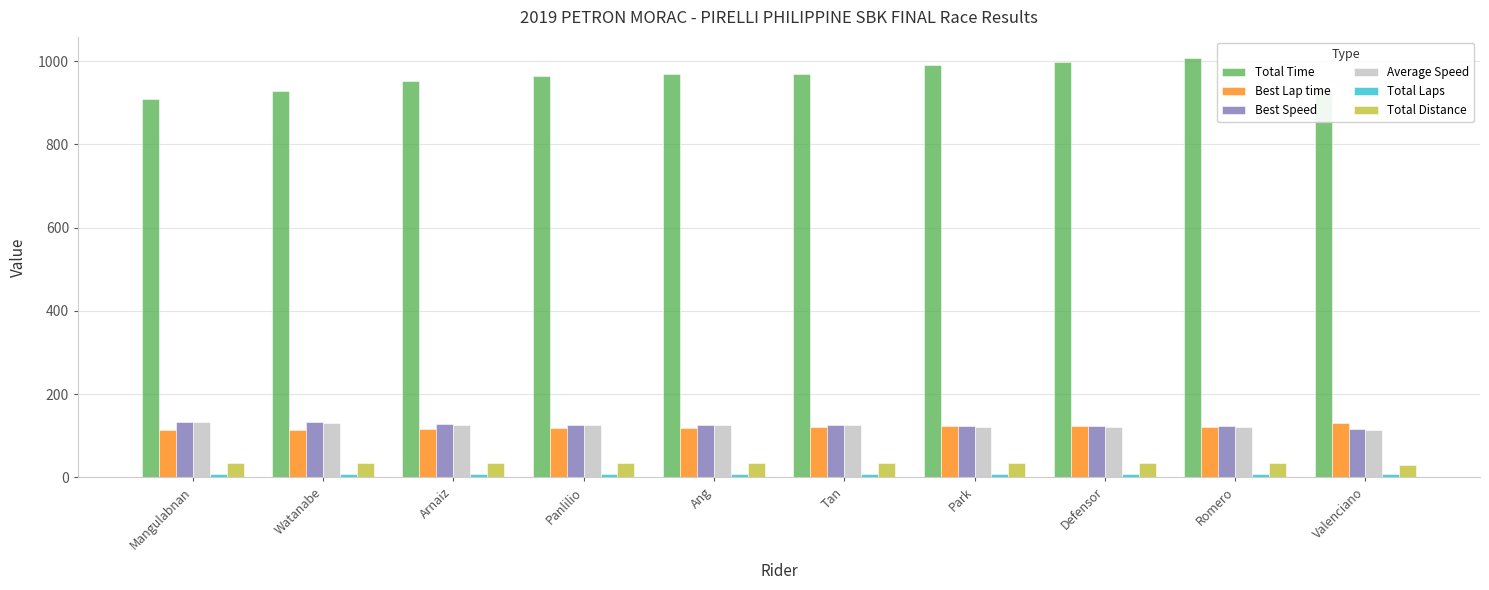

How many data points does each series have?

10